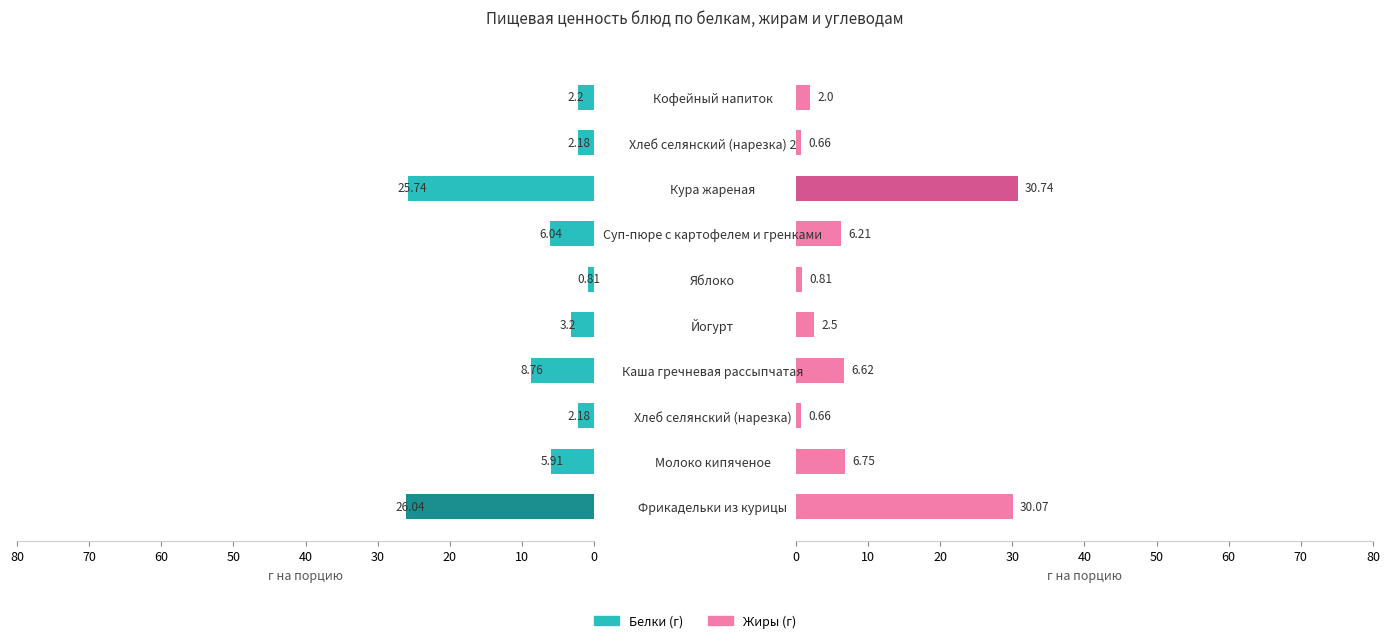

Count the number of categories in the chart.

10